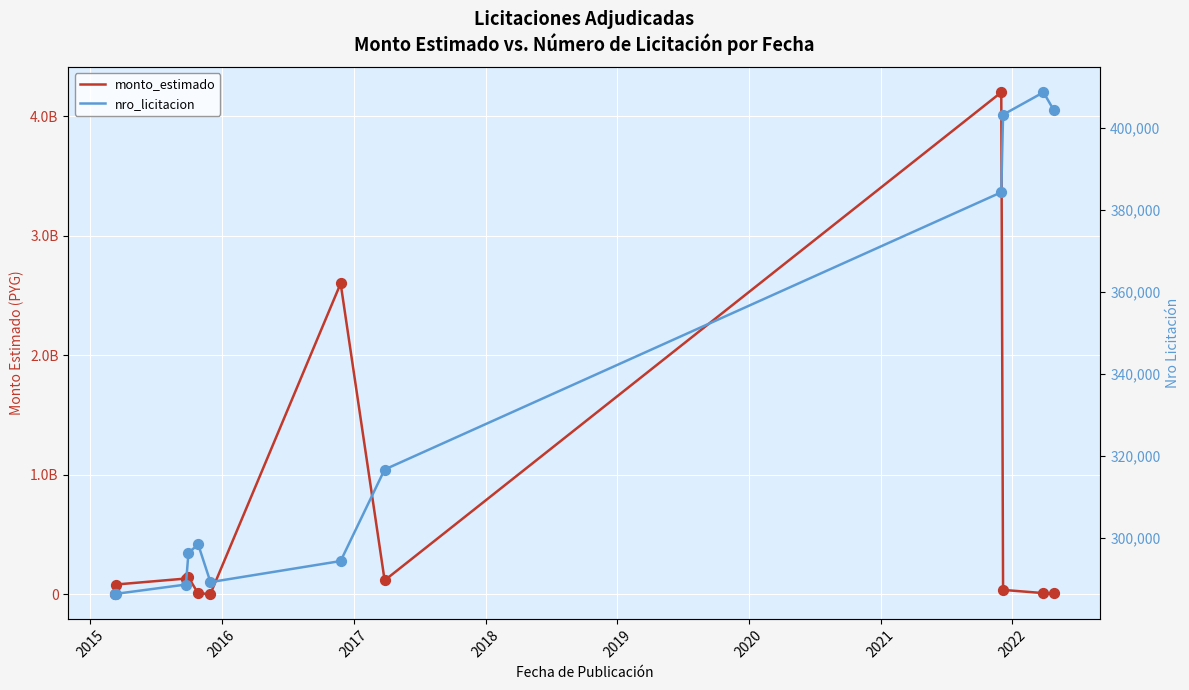

At how many categories does at least one series exceed 259589082?

2